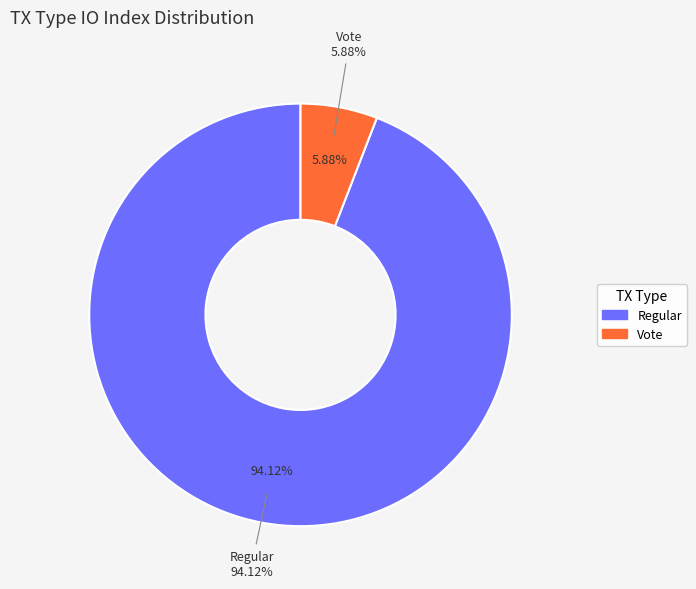

Rank the categories by value from lowest to highest.

Vote (io_index=2), Regular (io_index=32)